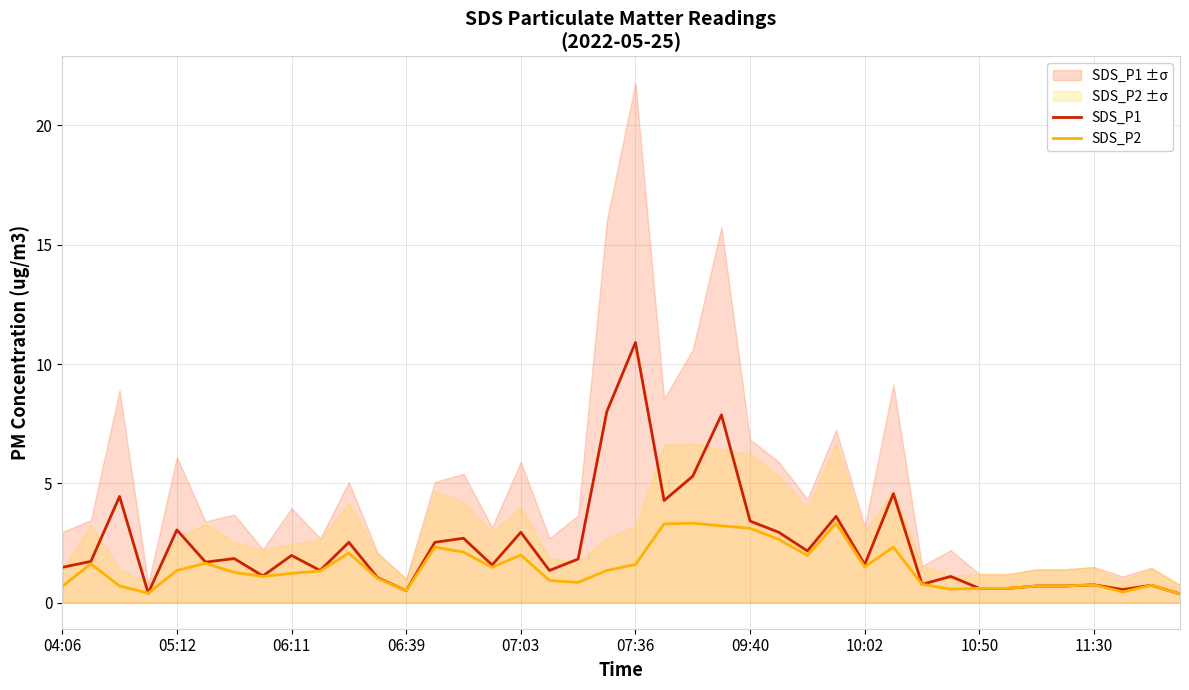

In SDS_P2, how many points are lower than both neighbors (excluding endpoints)?

9